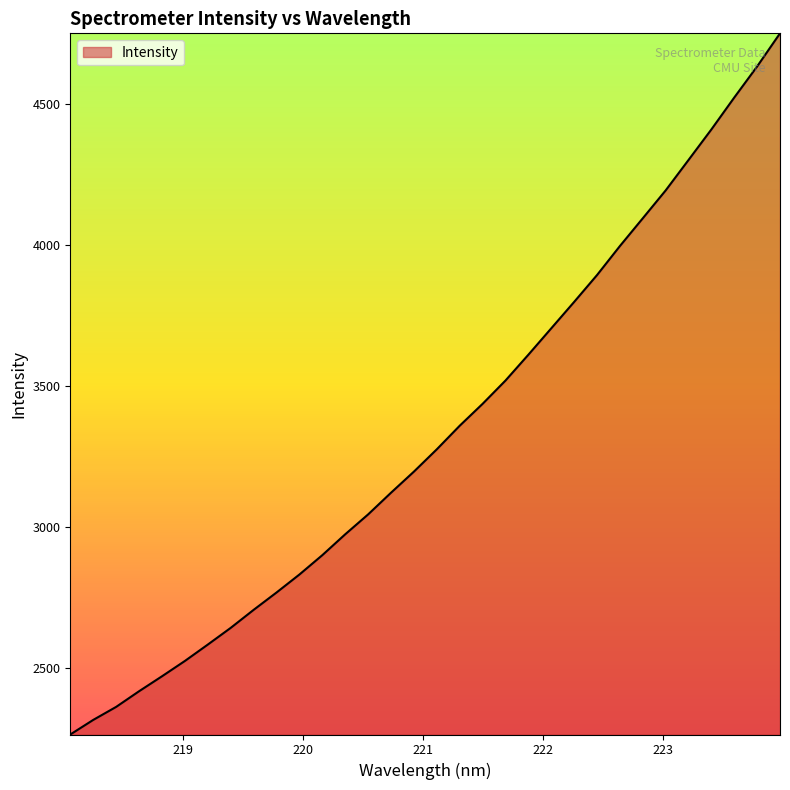

What is the greatest value displayed?

4750.8